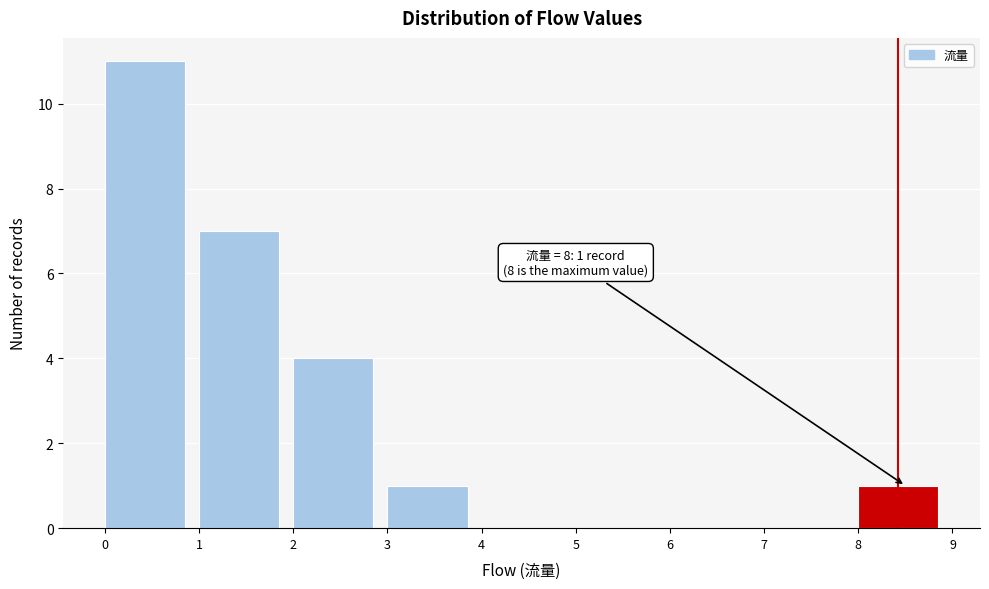

Over which range of the x-axis is the bar tallest?

0 to 1